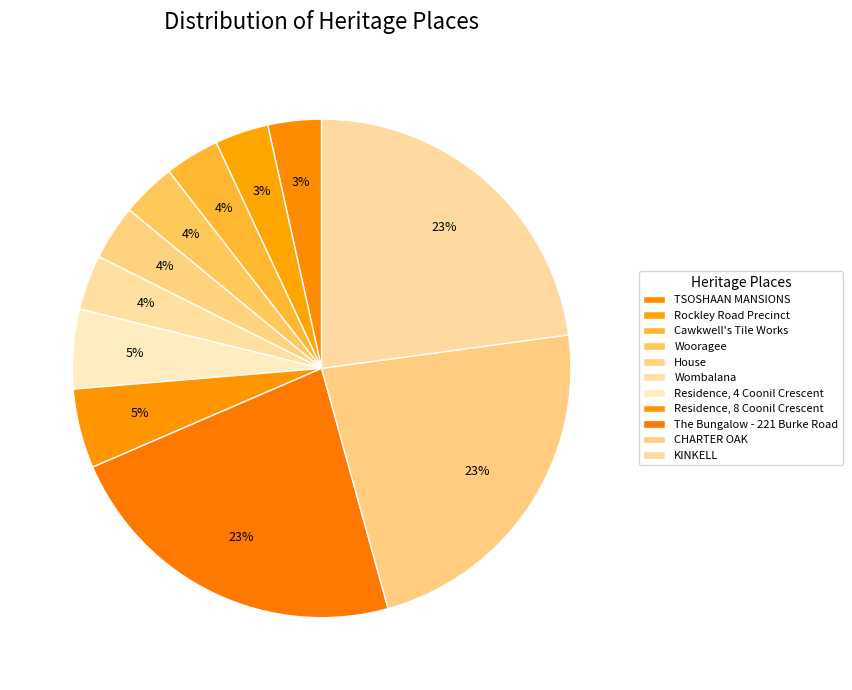

Is there any slice that represents more than half of the pie?

No